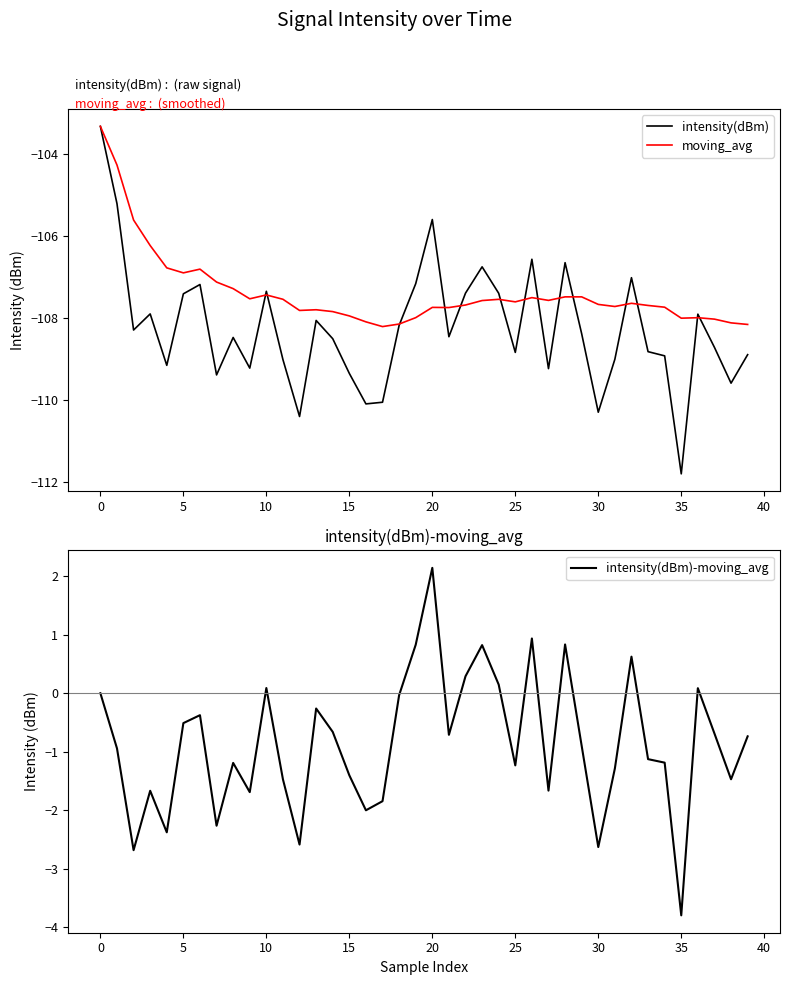

How many data points in intensity(dBm) are above -108?

15